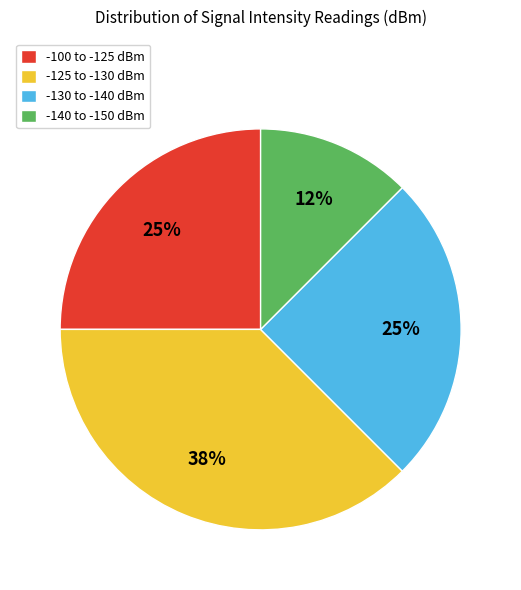

How many slices are in this pie chart?

4